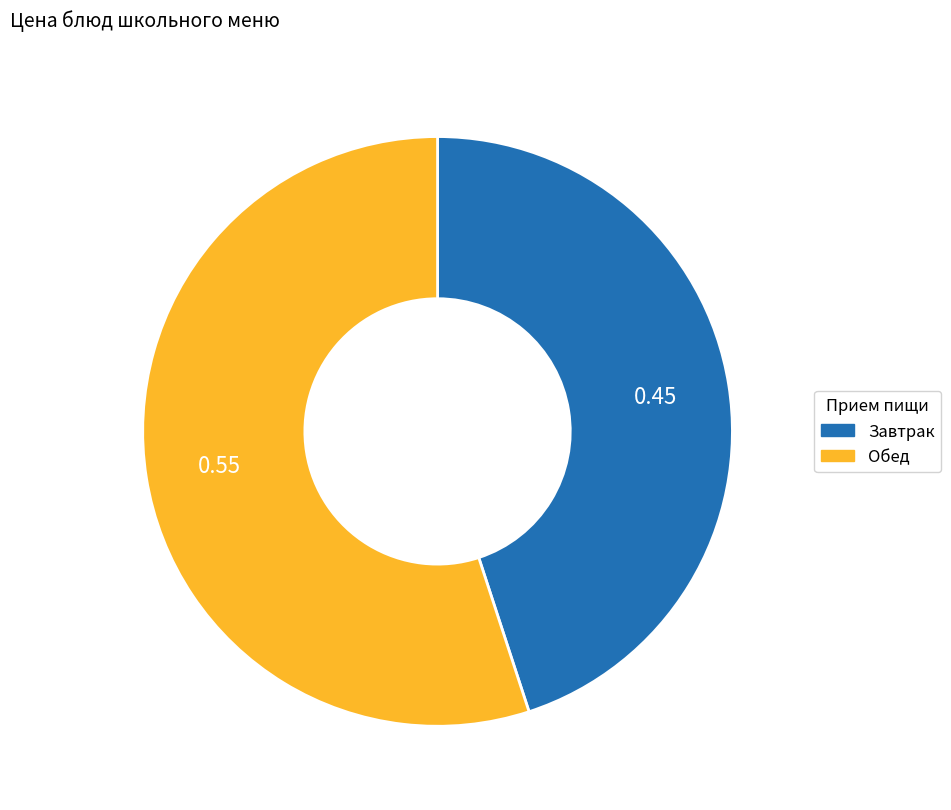

Is there a majority slice in this chart?

Yes